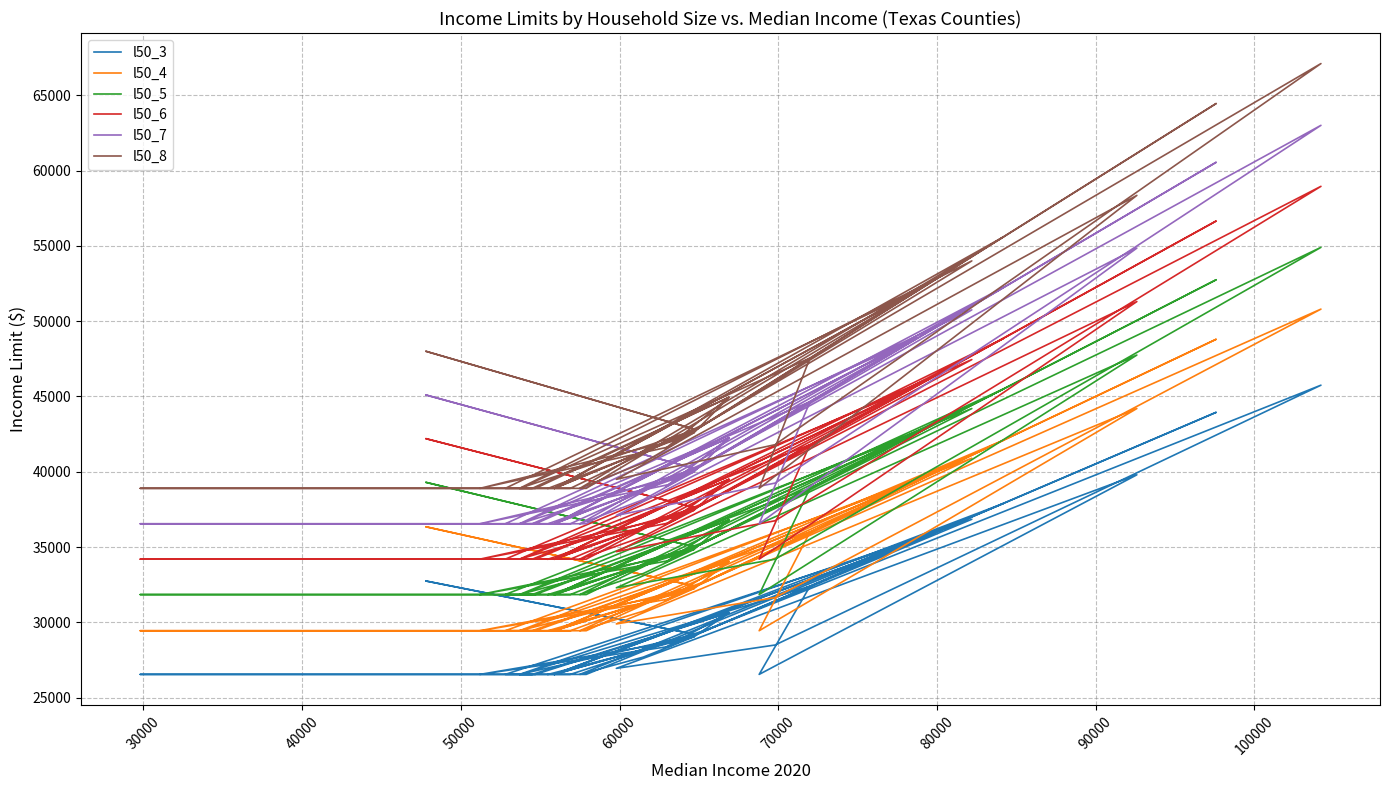

List the series in order of their peak value, highest first.

l50_8, l50_7, l50_6, l50_5, l50_4, l50_3